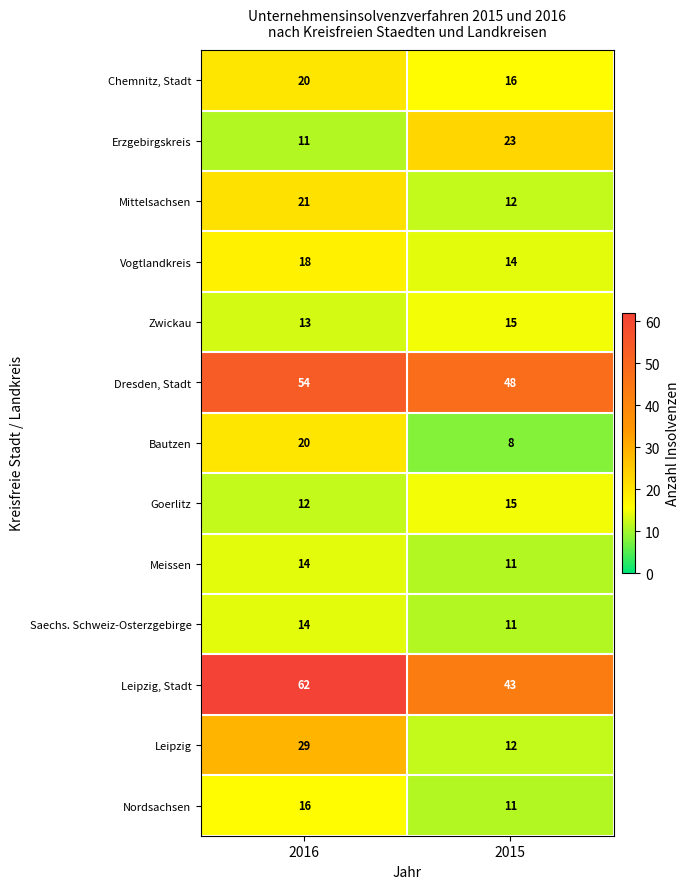

How many categories are shown in the chart?

2